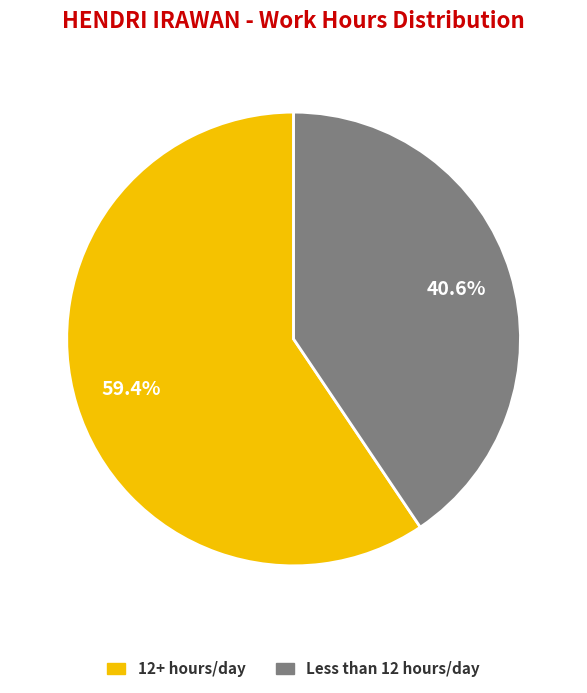

How many slices are in this pie chart?

2